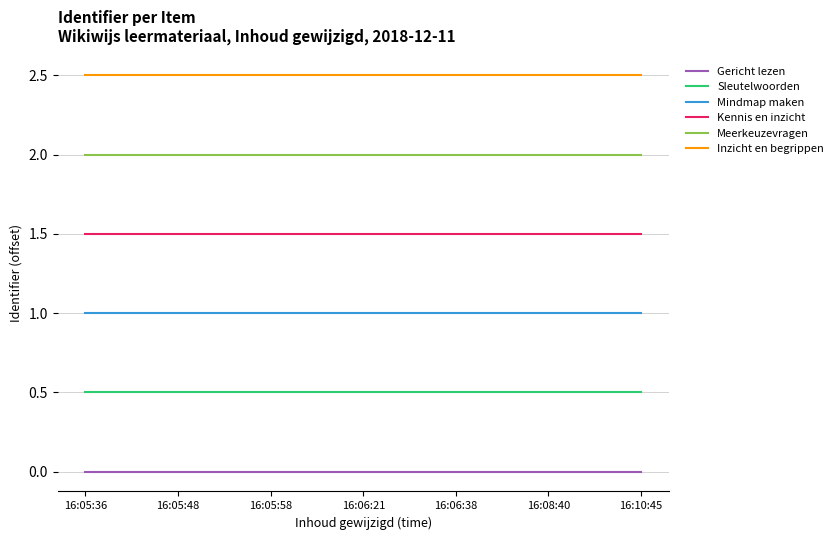

Is this an area chart (filled region under the line)?

No